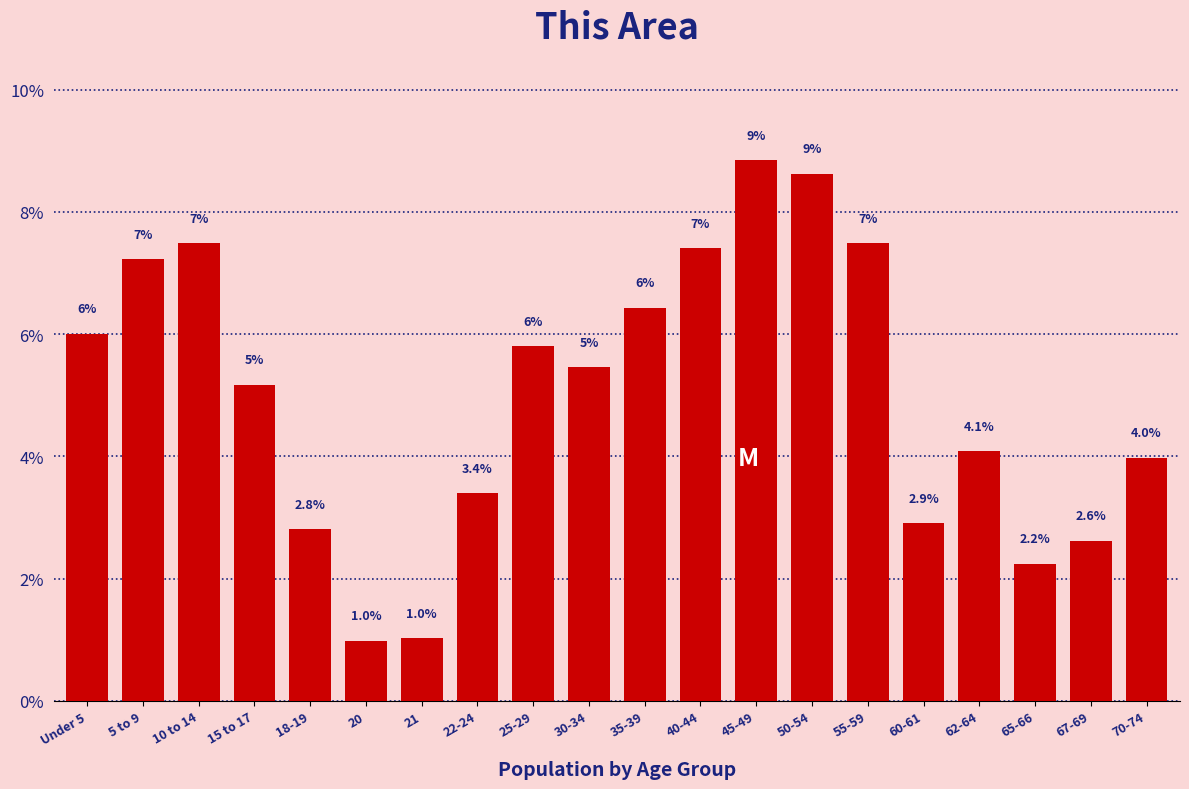

What value does the data have at 60-61?

2.9